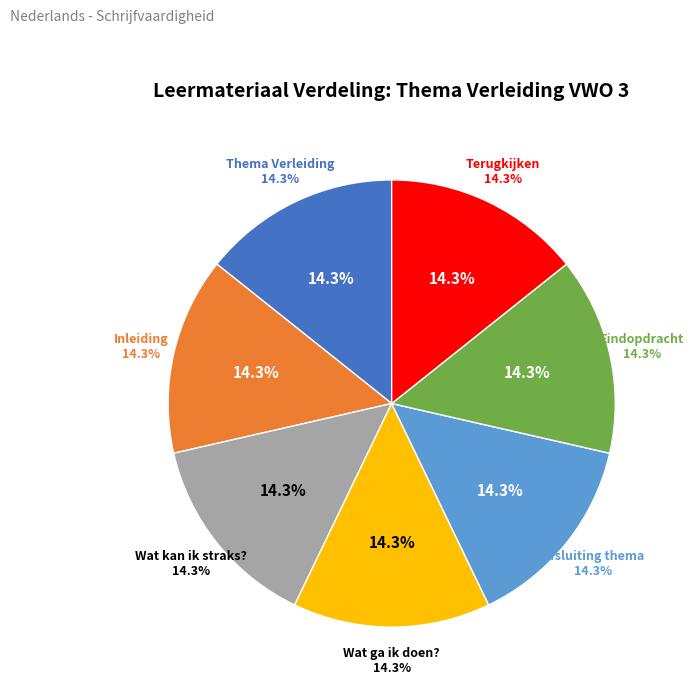

Is Inleiding the majority of the pie?

No